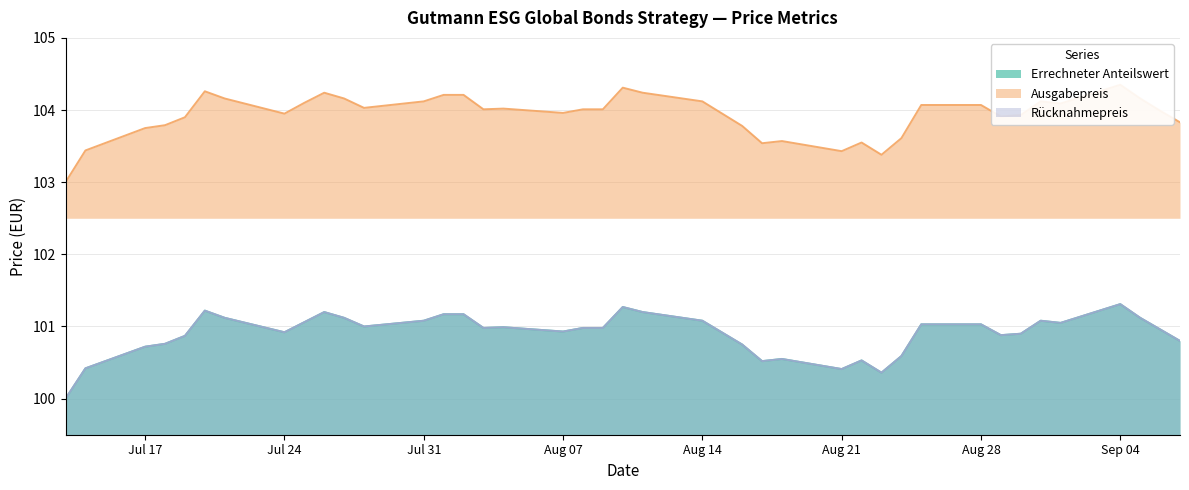

Reading left to right, list all the values displayed in this chart.

Errechneter Anteilswert: 100.0	100.4	100.7	100.8	100.9	101.2	101.1	100.9	101.1	101.2	101.1	101.0	101.1	101.2	101.2	101.0	101.0	100.9	101.0	101.0	101.3	101.2	101.1	100.8	100.5	100.5	100.4	100.5	100.4	100.6	101.0	101.0	100.9	100.9	101.1	101.0	101.3	101.1	101.0	100.8
Ausgabepreis: 103.0	103.4	103.8	103.8	103.9	104.3	104.2	104.0	104.1	104.2	104.2	104.0	104.1	104.2	104.2	104.0	104.0	104.0	104.0	104.0	104.3	104.2	104.1	103.8	103.5	103.6	103.4	103.5	103.4	103.6	104.1	104.1	103.9	103.9	104.1	104.1	104.3	104.2	104.0	103.8
Rücknahmepreis: 100.0	100.4	100.7	100.8	100.9	101.2	101.1	100.9	101.1	101.2	101.1	101.0	101.1	101.2	101.2	101.0	101.0	100.9	101.0	101.0	101.3	101.2	101.1	100.8	100.5	100.5	100.4	100.5	100.4	100.6	101.0	101.0	100.9	100.9	101.1	101.0	101.3	101.1	101.0	100.8